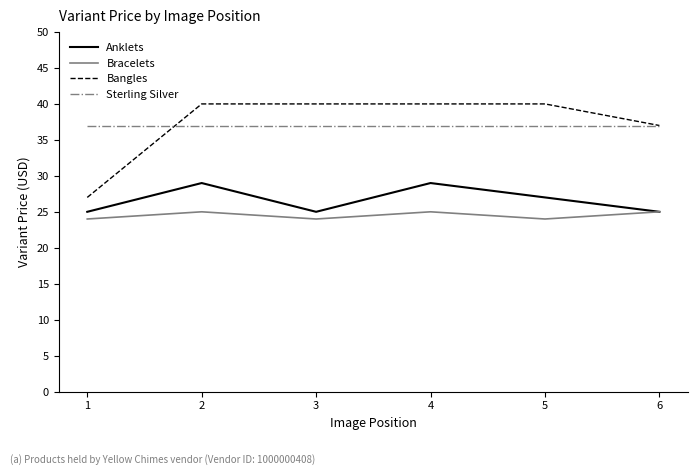

Which series has the largest range (max minus min)?

Bangles